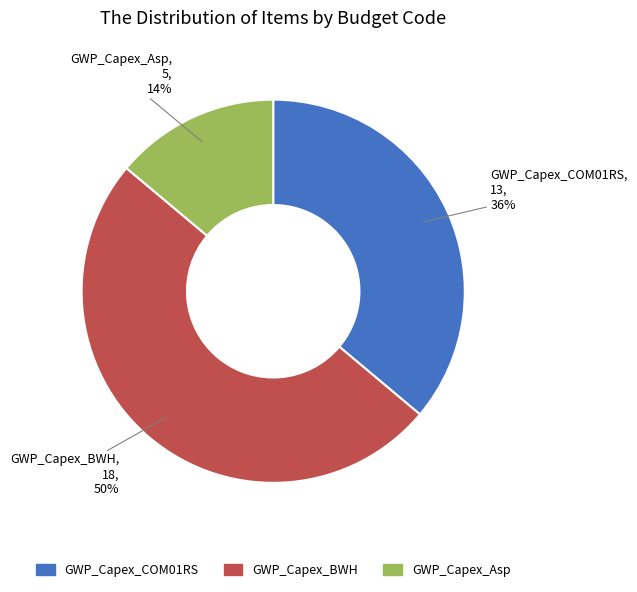

What percentage is the GWP_Capex_BWH slice, to the nearest percent?

50%